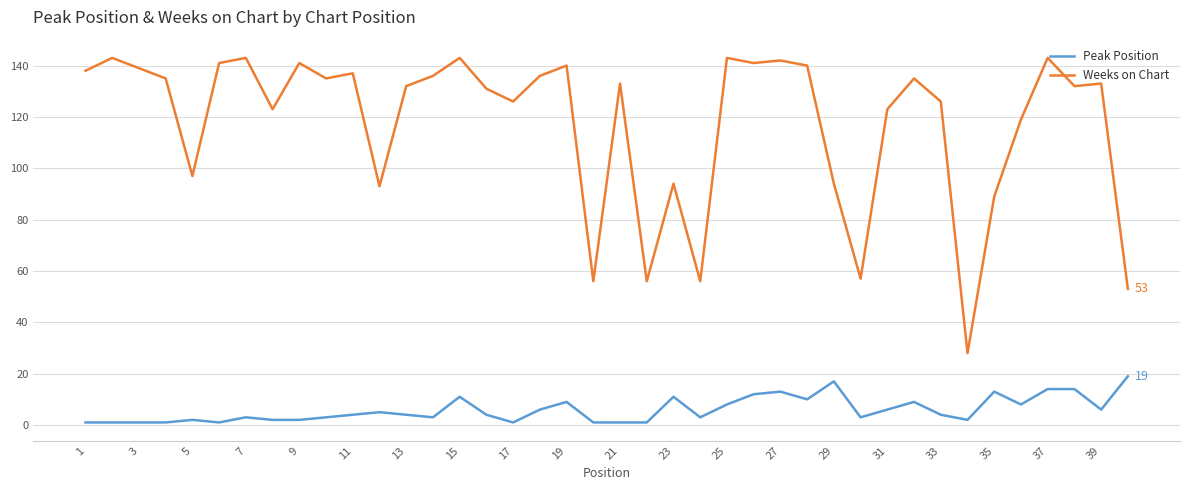

Rank the series by their average value, from highest to lowest.

Weeks on Chart, Peak Position